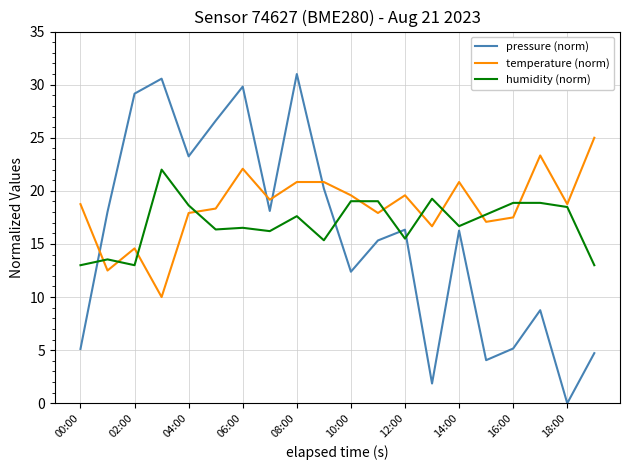

What is the maximum value for temperature (norm)?

25.0